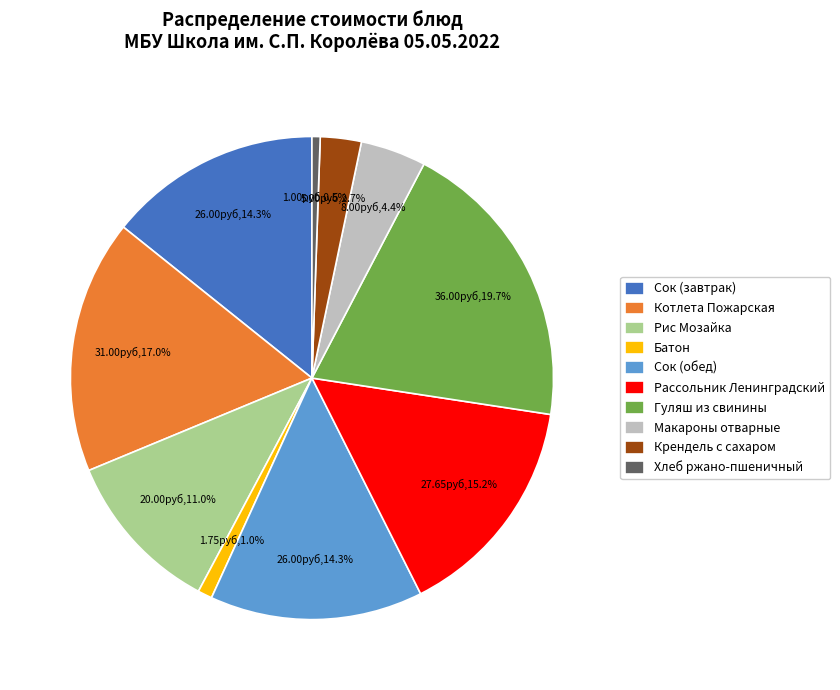

What is the largest slice in the pie chart?

Гуляш из свинины